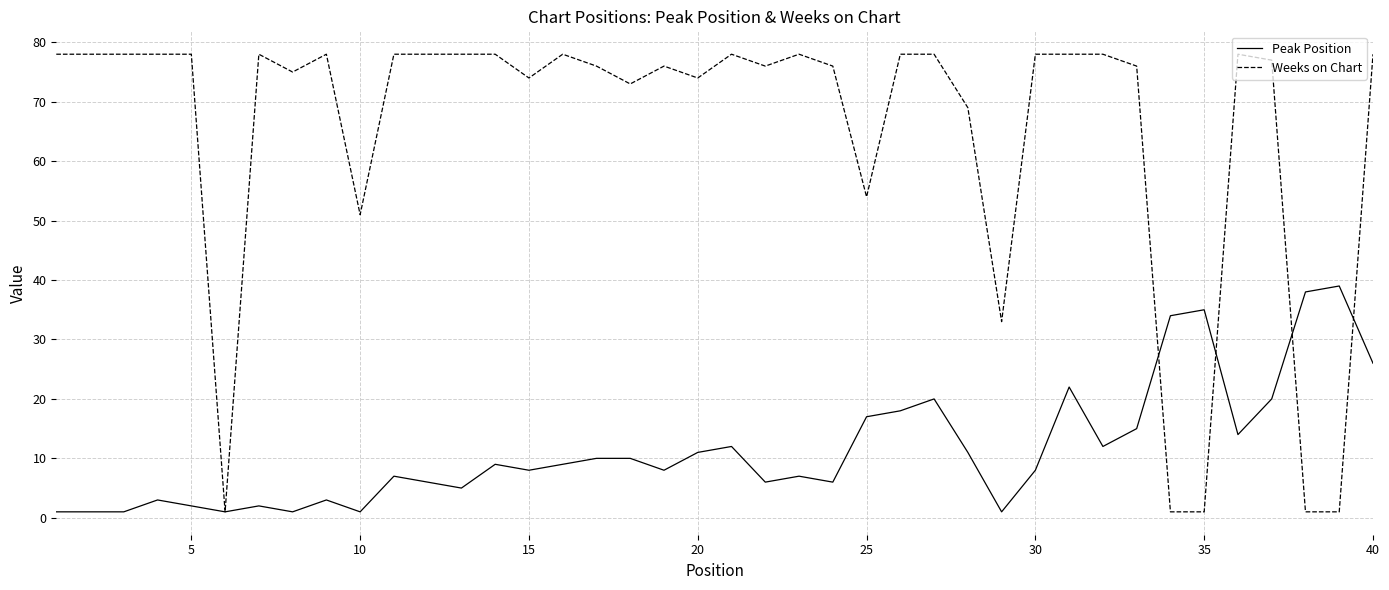

Which series has the widest spread of values?

Weeks on Chart